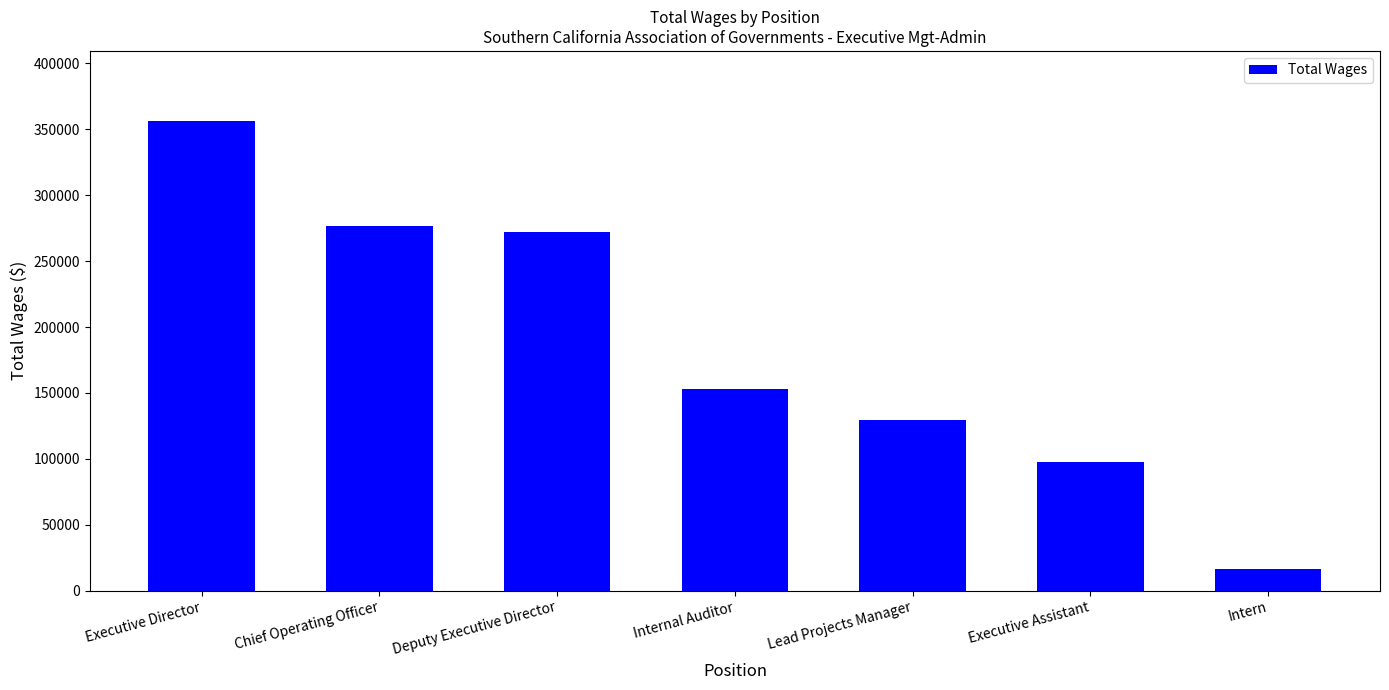

List the labels in order of value, smallest first.

Intern, Executive Assistant, Lead Projects Manager, Internal Auditor, Deputy Executive Director, Chief Operating Officer, Executive Director